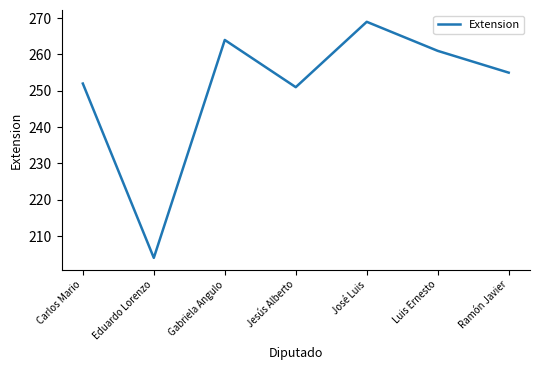

How many interior local valleys (lower than both neighbors) does the data have?

2